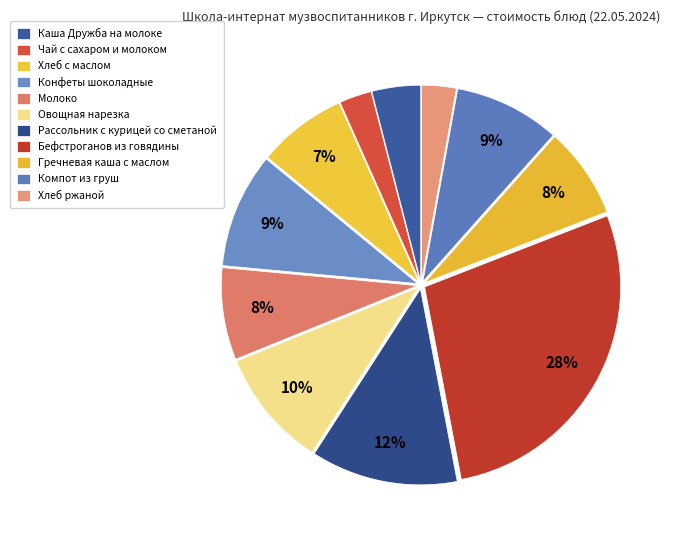

Which category has the biggest portion of the pie?

Бефстроганов из говядины